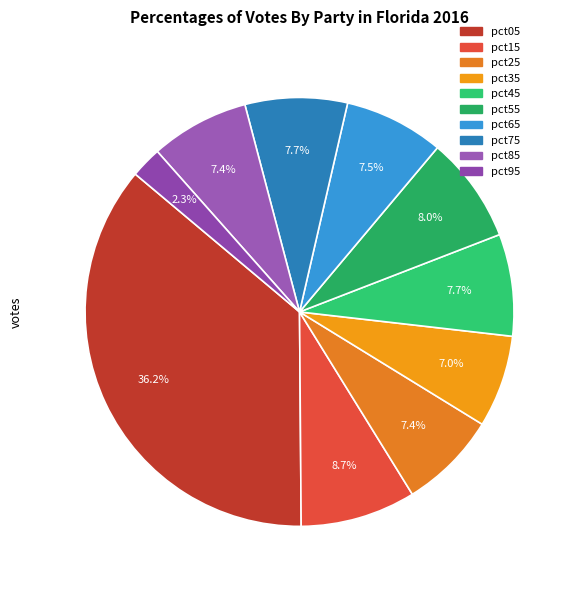

How many slices are in this pie chart?

10